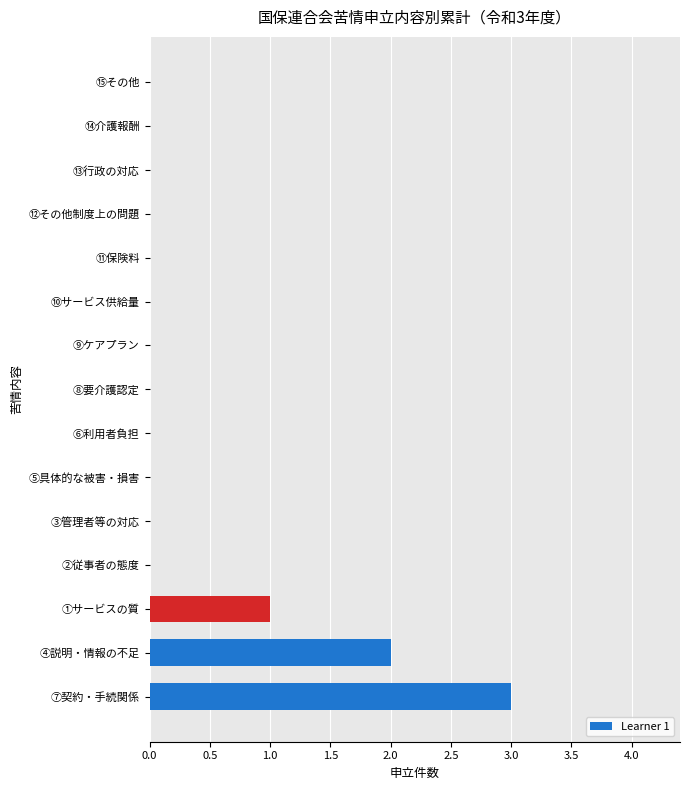

Are the bars grouped side by side (vs. stacked)?

No